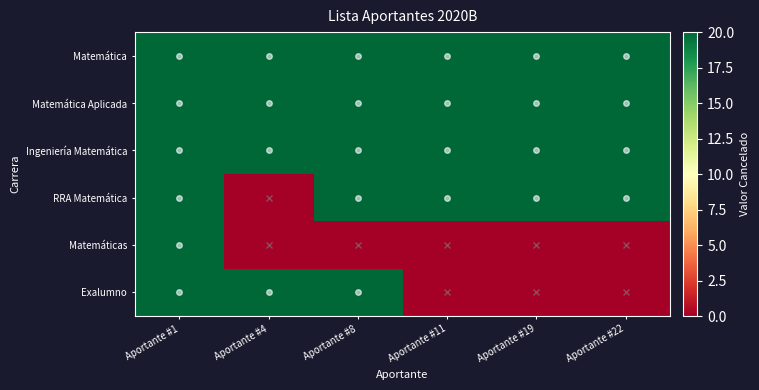

Which has a higher value, Aportante #1 or Aportante #8?

Aportante #1